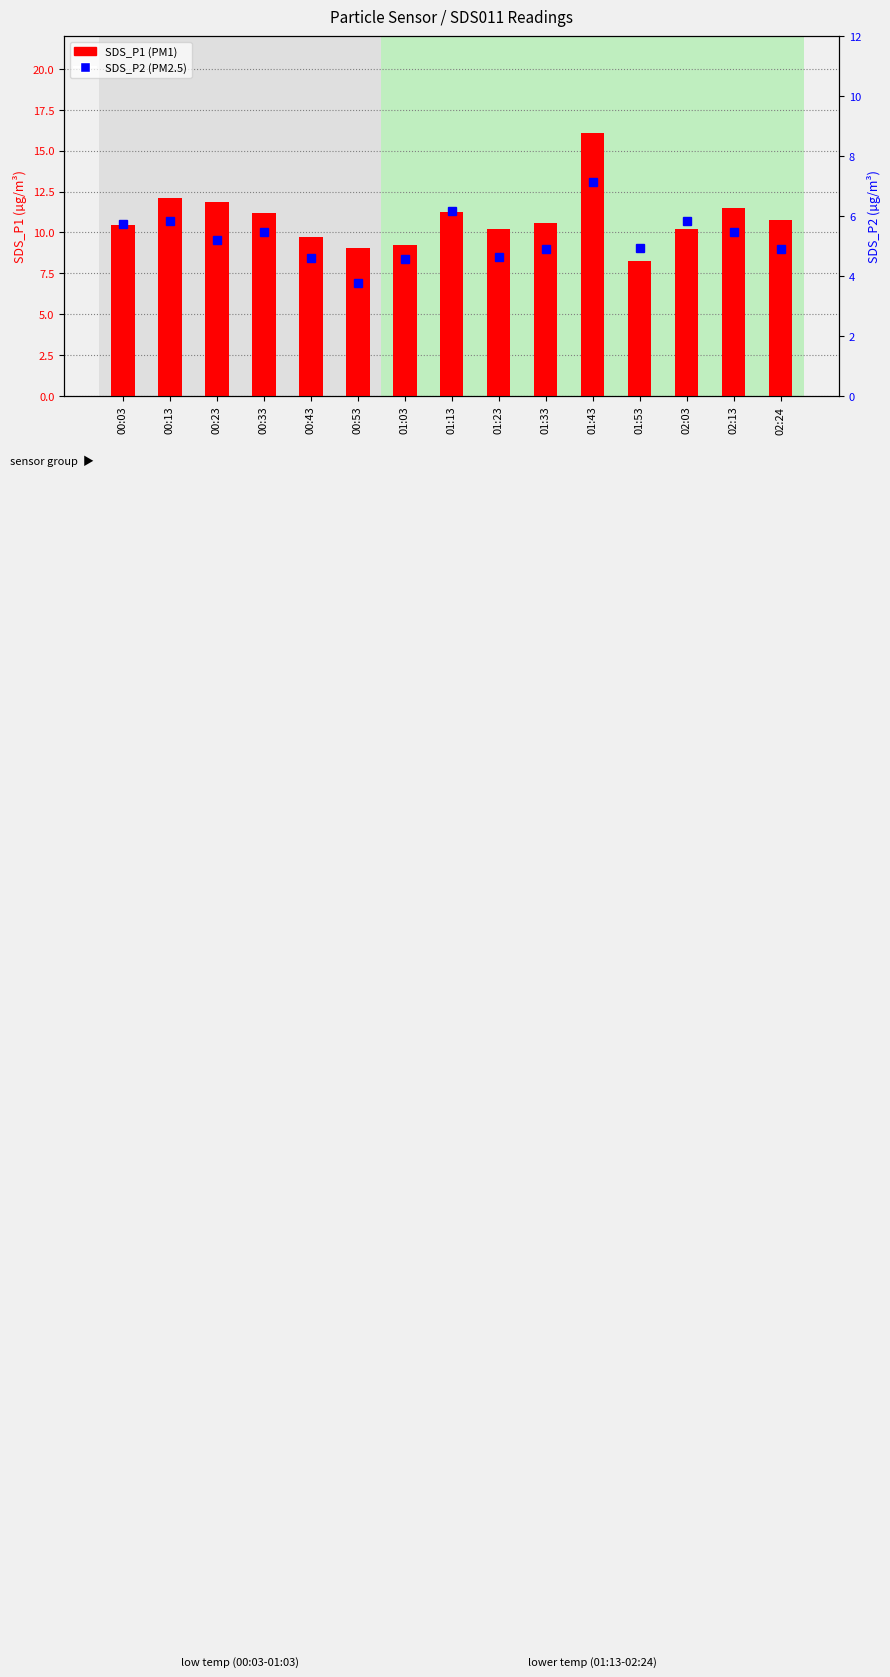

How many data points in SDS_P1 are less than 10?

4